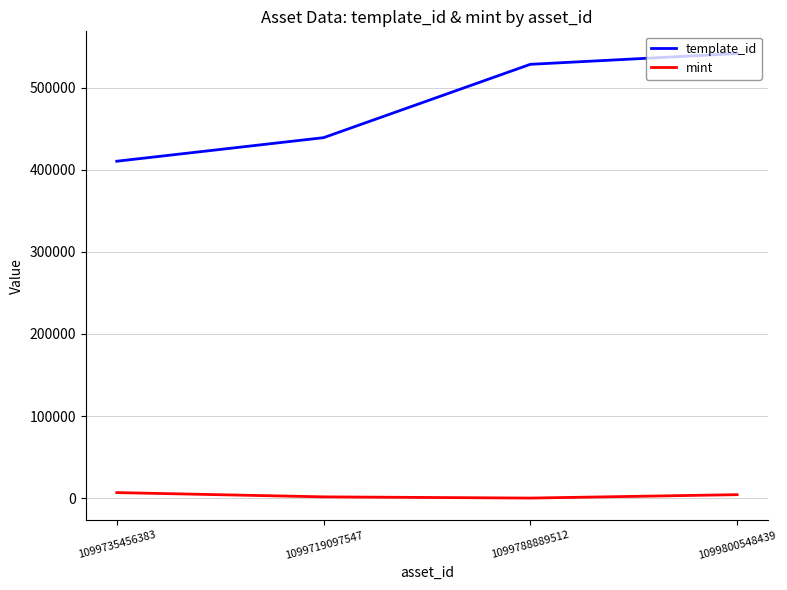

What are all the series names shown in the legend?

template_id, mint